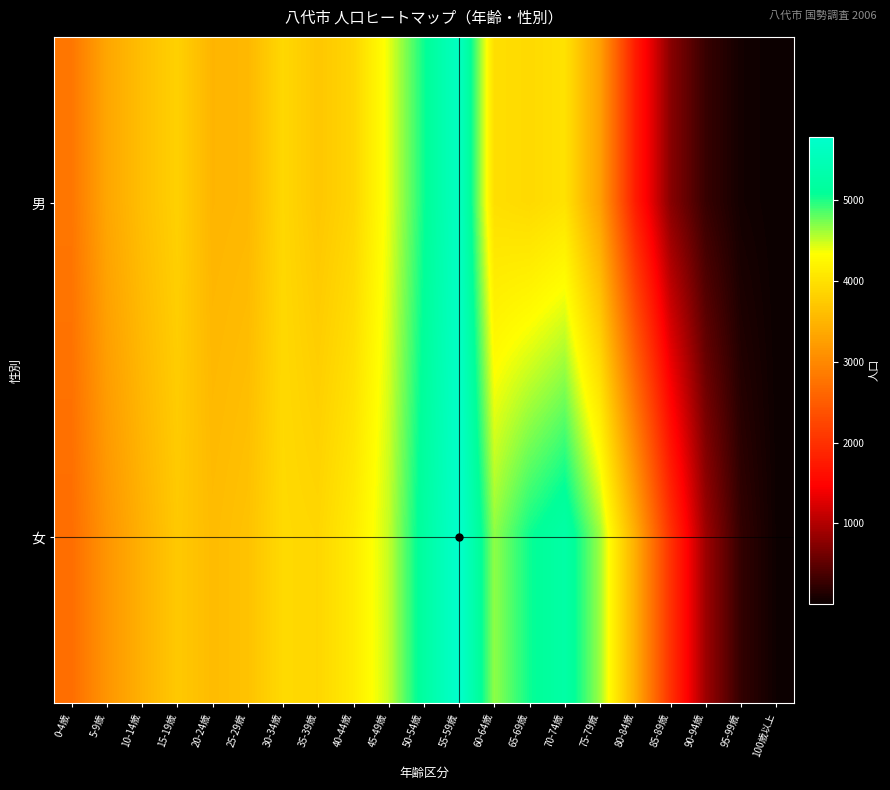

At which category is the sum across all series the highest?

55-59歳